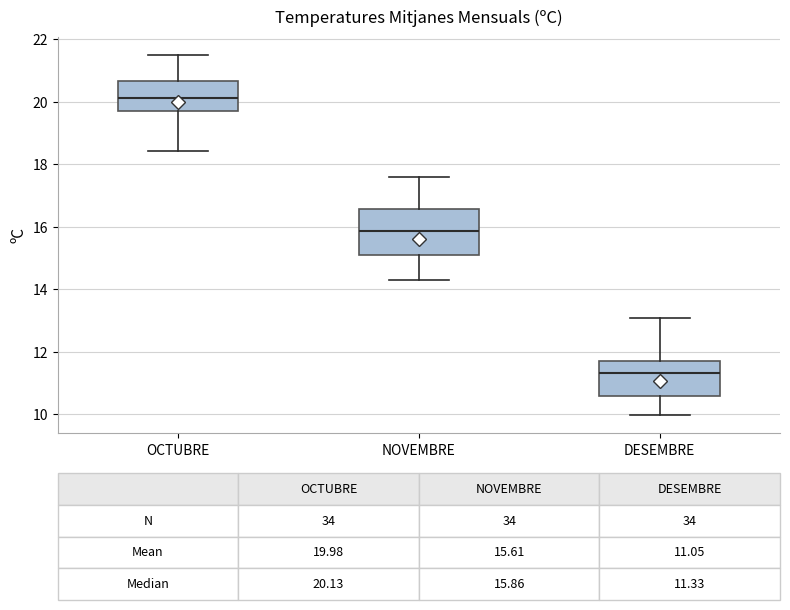

Which box is the tallest, from its lower edge to its upper edge?

NOVEMBRE